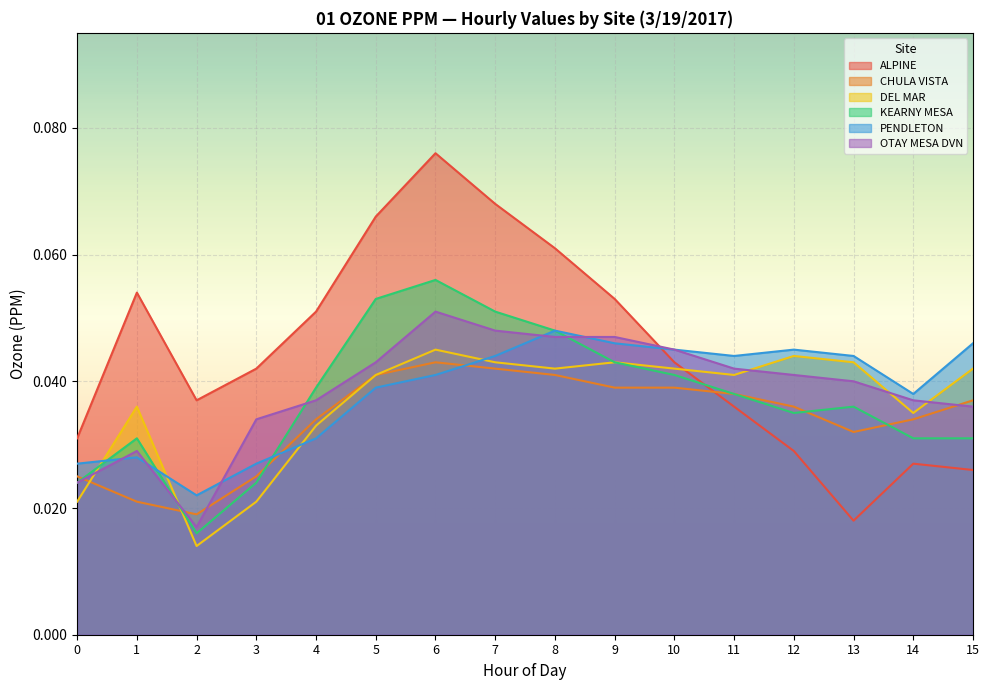

Rank the series by their maximum value, from lowest to highest.

CHULA VISTA, DEL MAR, PENDLETON, OTAY MESA DVN, KEARNY MESA, ALPINE